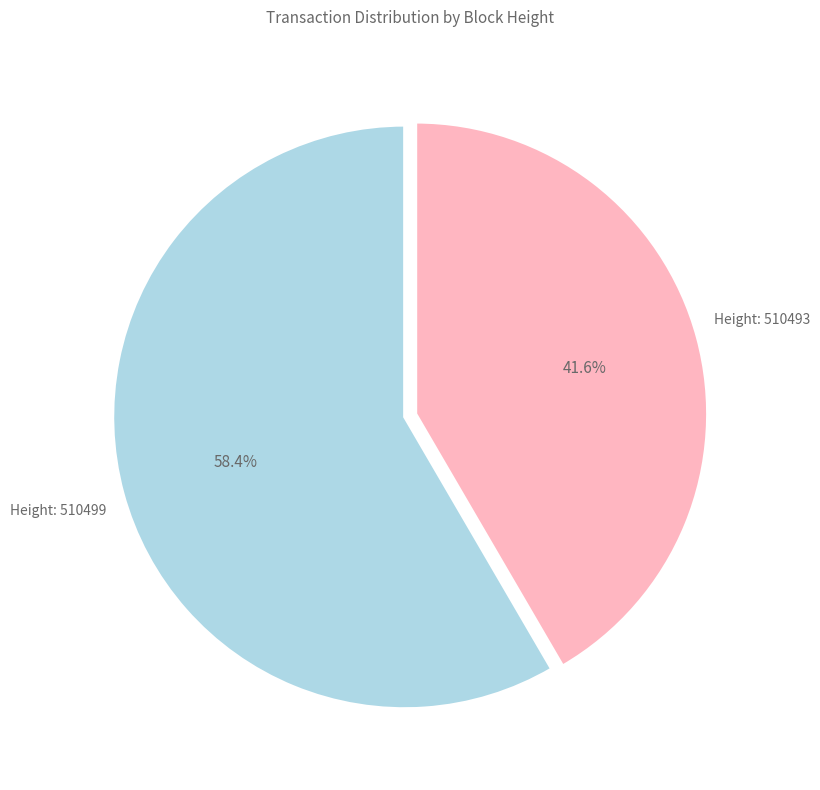

Is there a majority slice in this chart?

Yes